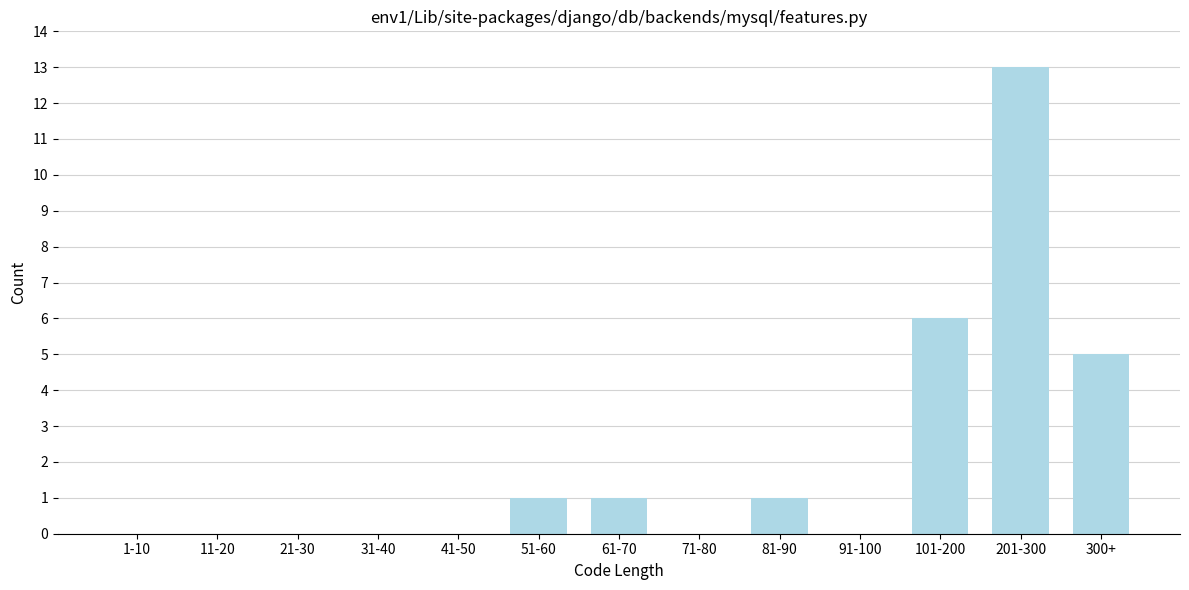

Reading right to left, extract all data points from this chart.

300+=5	201-300=13	101-200=6	91-100=0	81-90=1	71-80=0	61-70=1	51-60=1	41-50=0	31-40=0	21-30=0	11-20=0	1-10=0